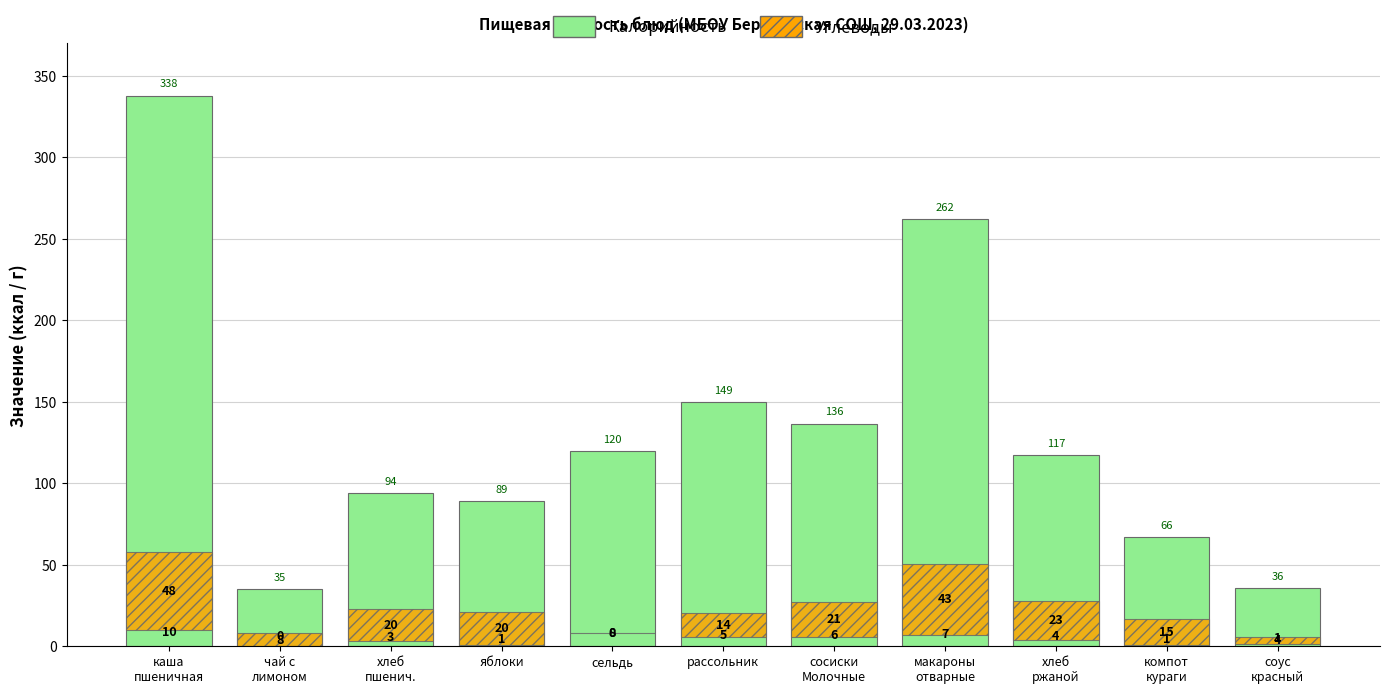

How many bars are there in each group?

2